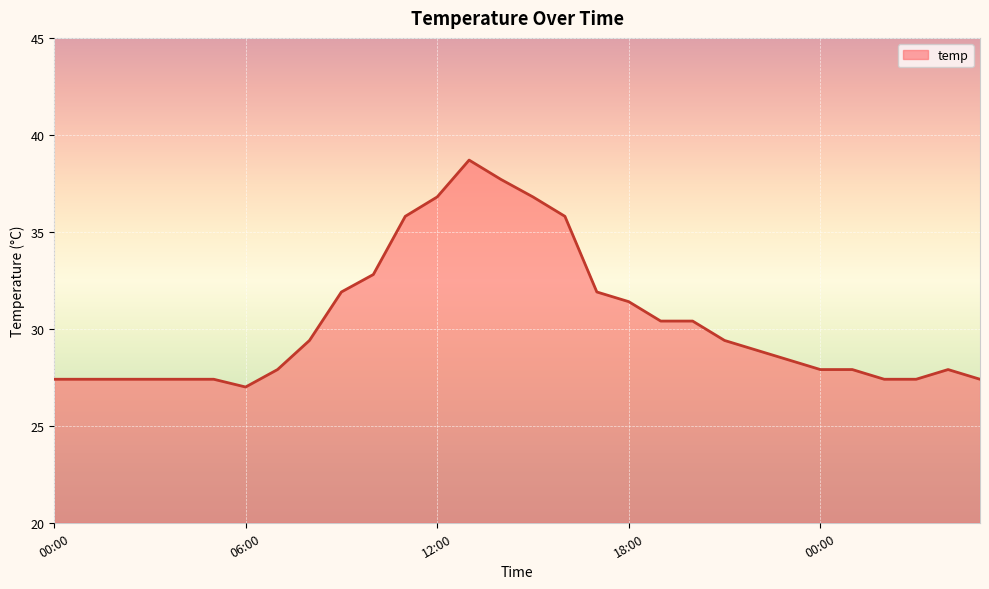

What is the smallest value displayed?

27.0